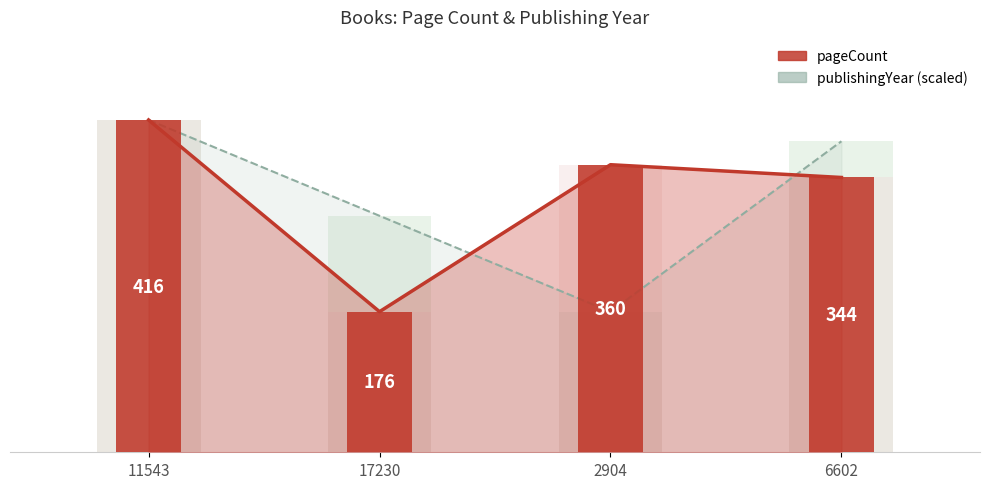

At 6602, list the series in order from smallest to largest.

pageCount, publishingYear (scaled)